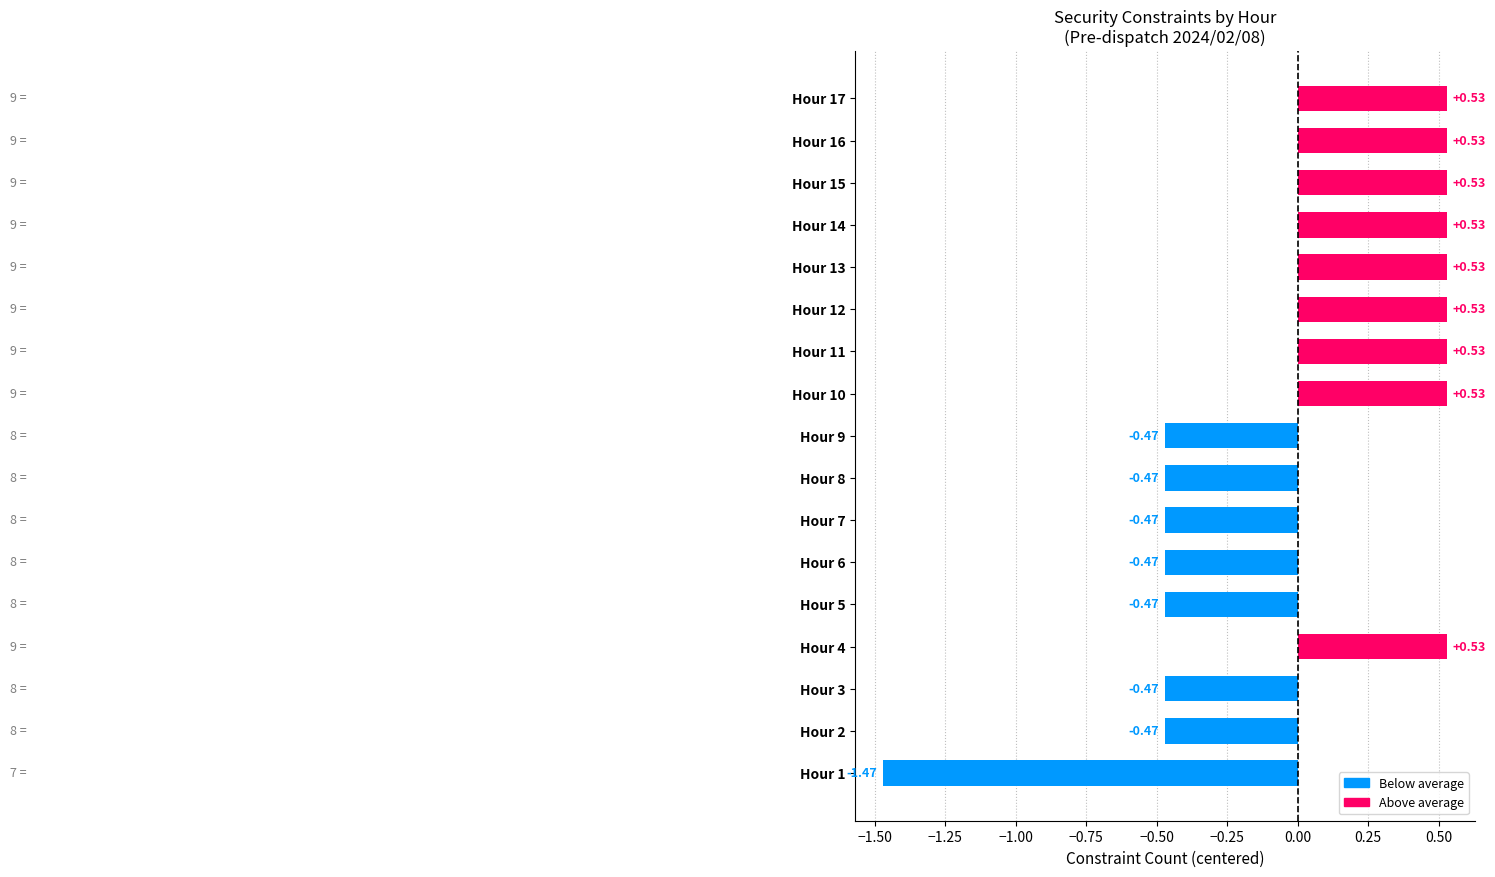

What is the sum of the values at Hour 16 and Hour 15?

1.1